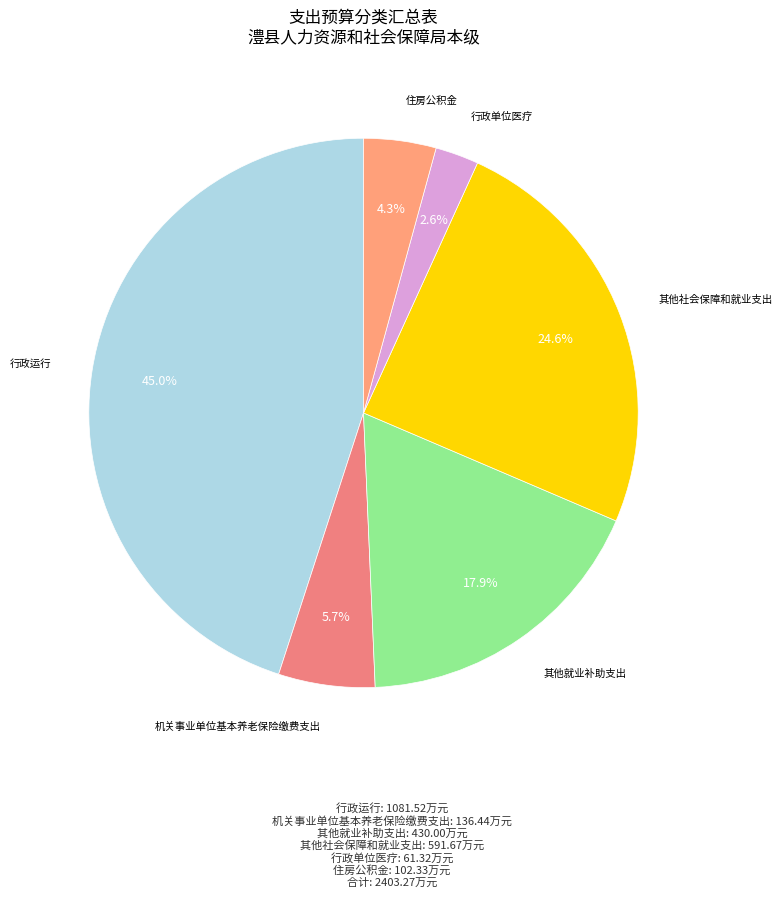

To the nearest percent, what is the difference between the 行政单位医疗 and 其他社会保障和就业支出 slice percentages?

22%